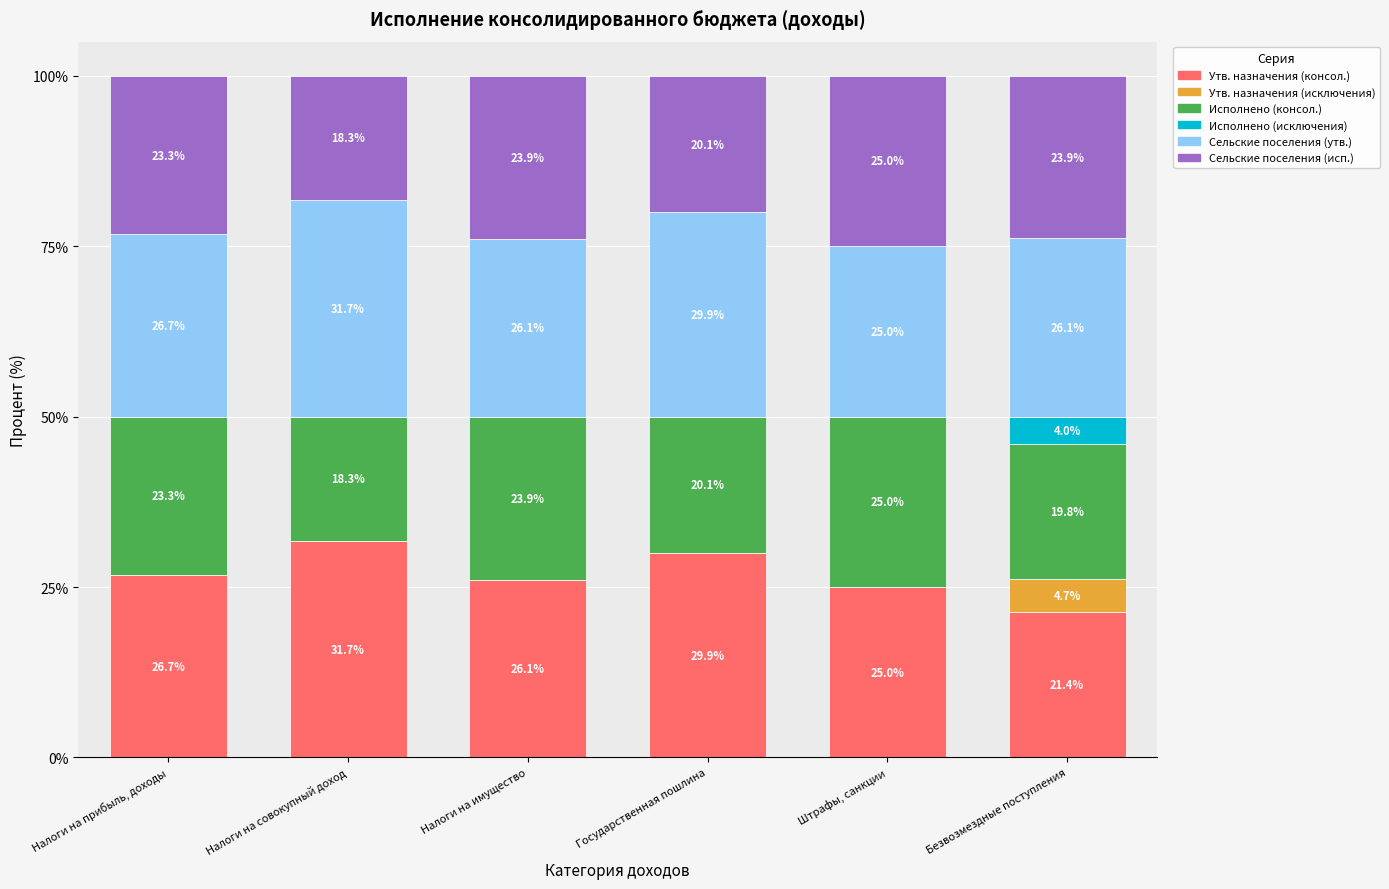

What is the total value across all series at Налоги на прибыль, доходы?

100.0